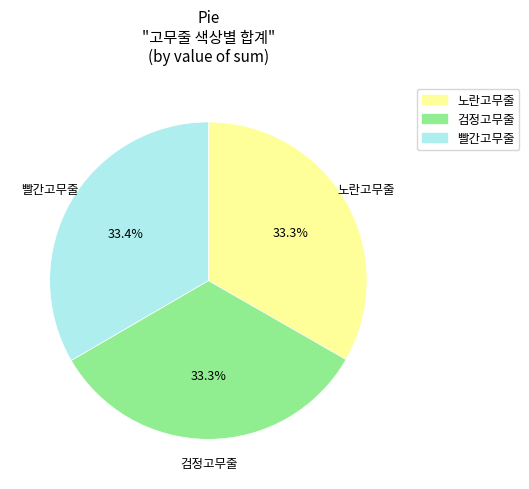

Does 빨간고무줄 account for over 50% of the chart?

No